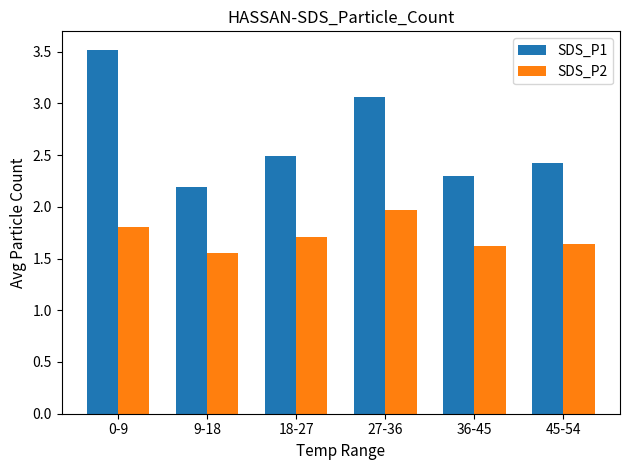

What is the sum of all SDS_P2 values?

10.3